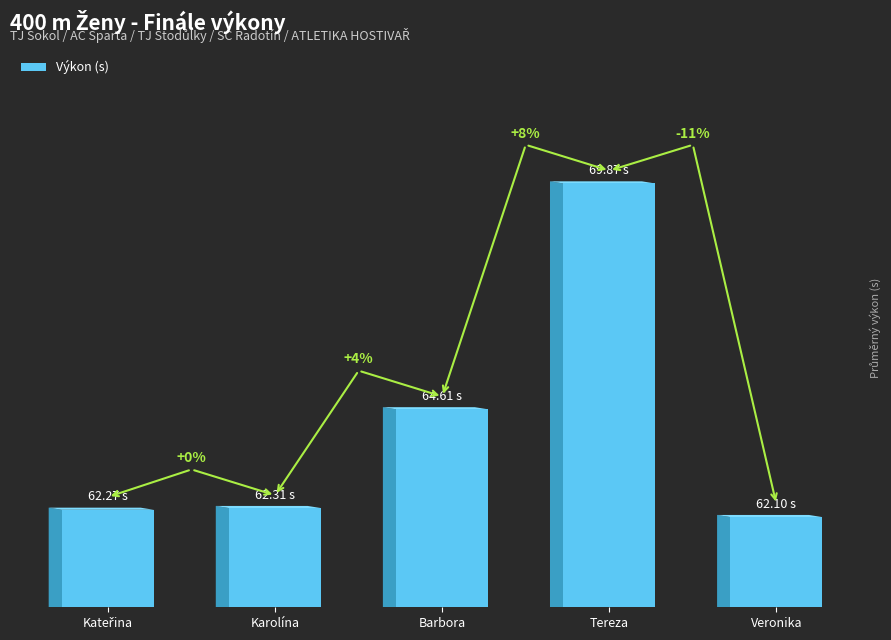

What is the average value?

64.2